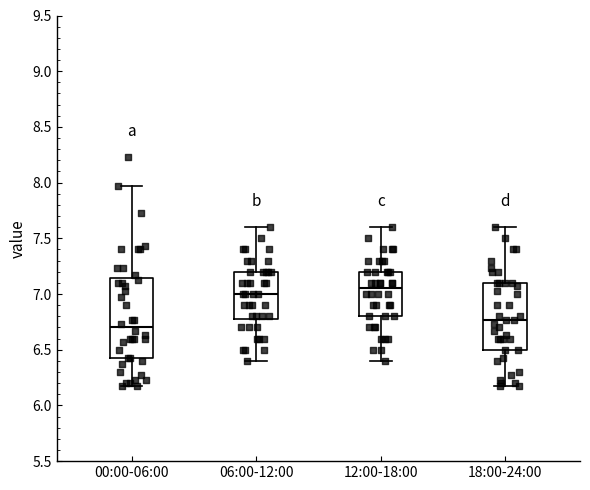

Comparing the boxes themselves (not the whiskers), which one is the tallest?

00:00-06:00